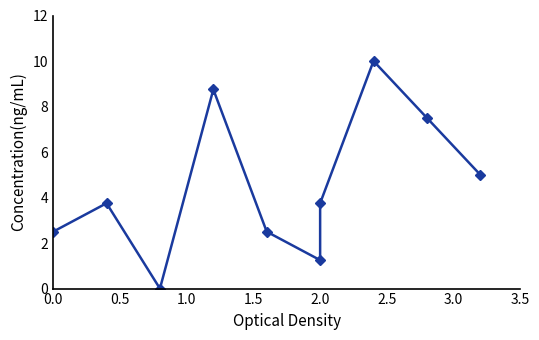

Is this an area chart (filled region under the line)?

No